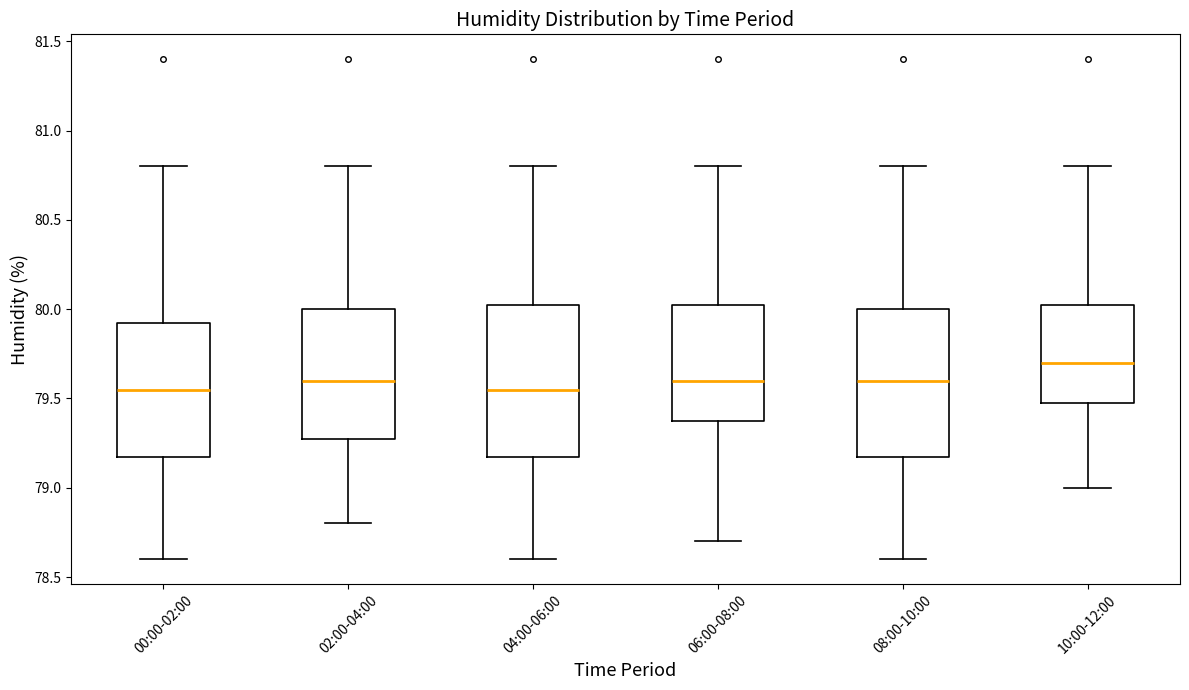

Which box has the highest median line?

10:00-12:00